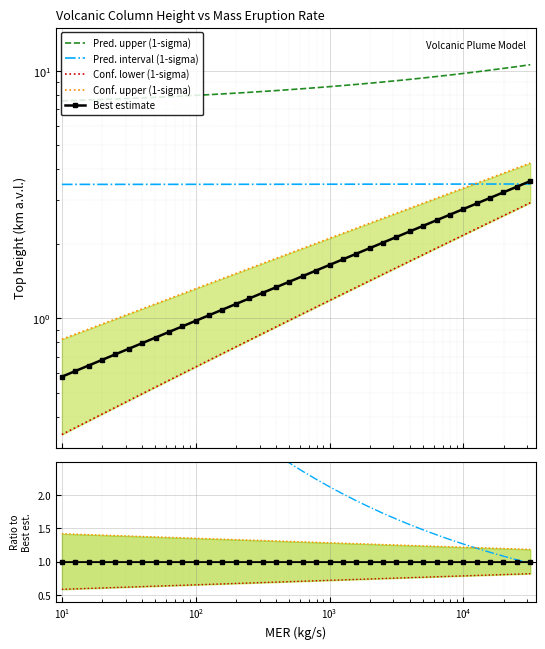

True or false: Best estimate and Pred. upper (1-sigma) cross at least once.

False